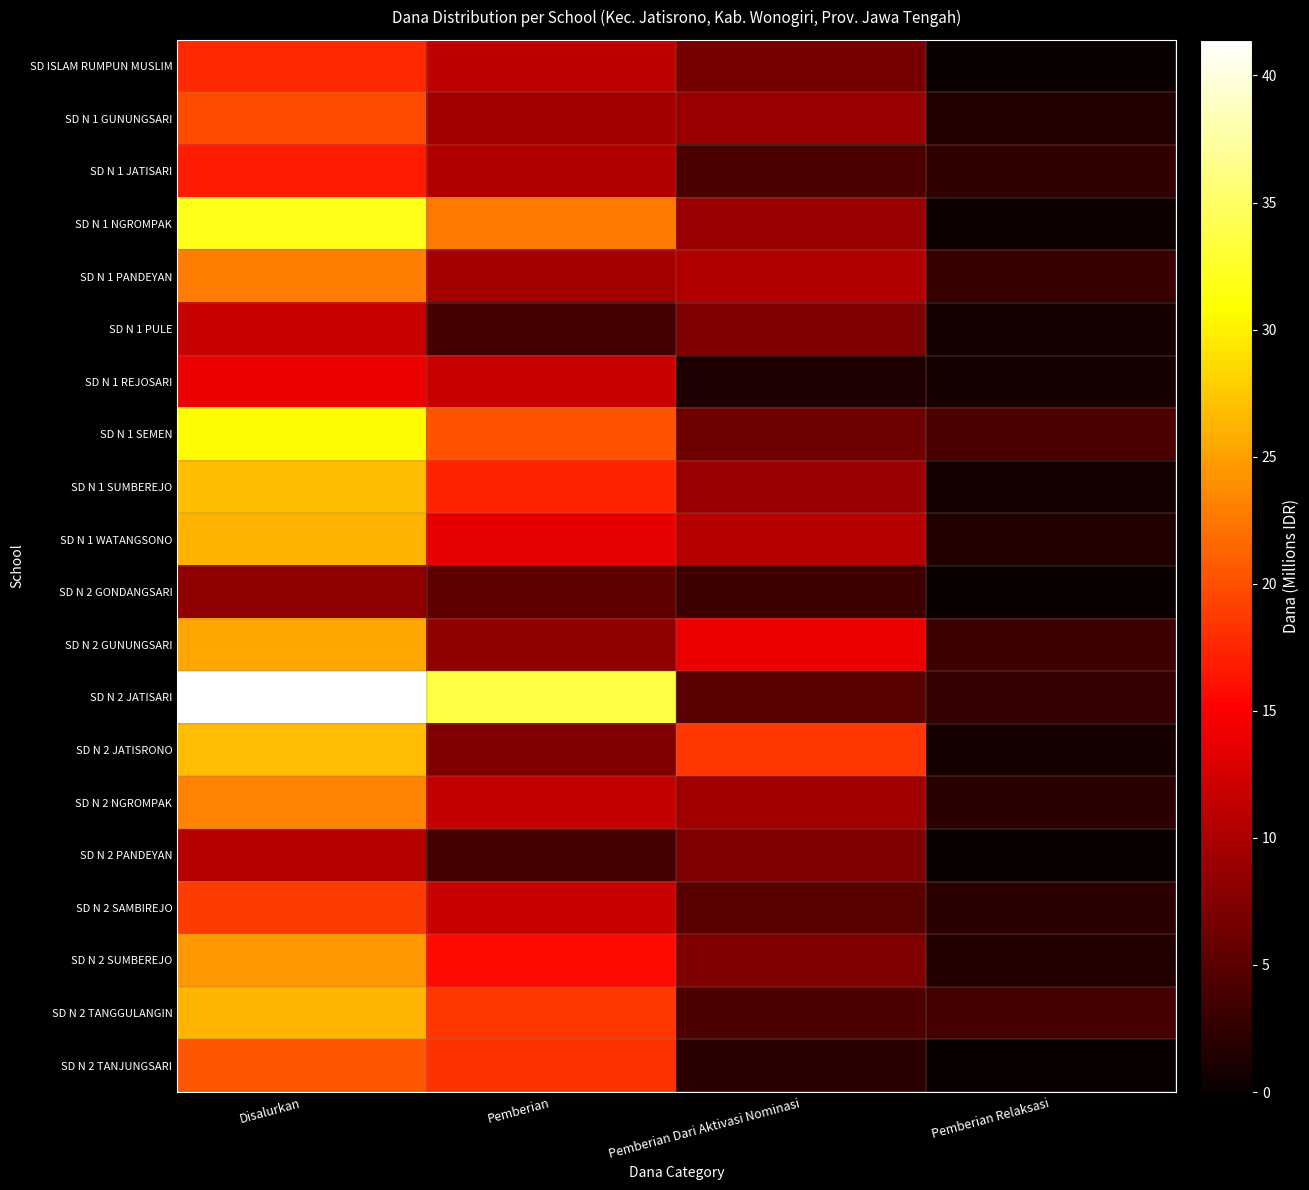

At Pemberian, list the series in order from largest to smallest.

SD N 2 JATISARI, SD N 1 NGROMPAK, SD N 1 SEMEN, SD N 2 TANGGULANGIN, SD N 2 TANJUNGSARI, SD N 1 SUMBEREJO, SD N 2 SUMBEREJO, SD N 1 WATANGSONO, SD N 1 REJOSARI, SD N 2 SAMBIREJO, SD N 2 NGROMPAK, SD ISLAM RUMPUN MUSLIM, SD N 1 JATISARI, SD N 1 PANDEYAN, SD N 1 GUNUNGSARI, SD N 2 GUNUNGSARI, SD N 2 JATISRONO, SD N 2 GONDANGSARI, SD N 1 PULE, SD N 2 PANDEYAN